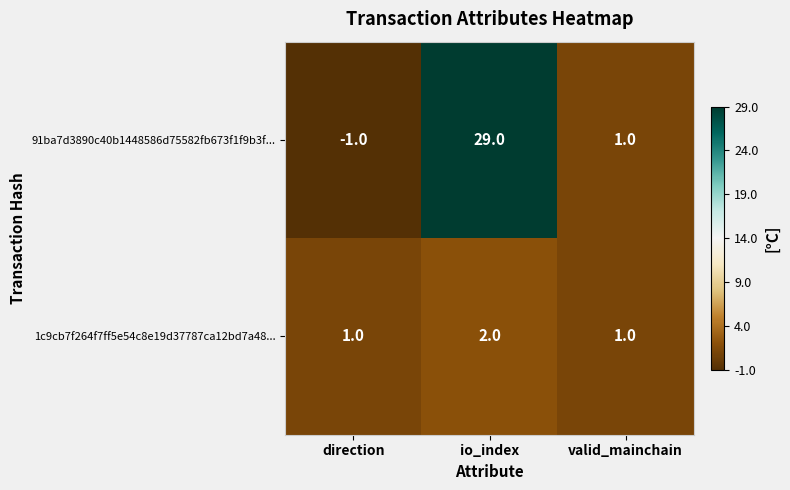

What is the maximum value shown in the chart?

29